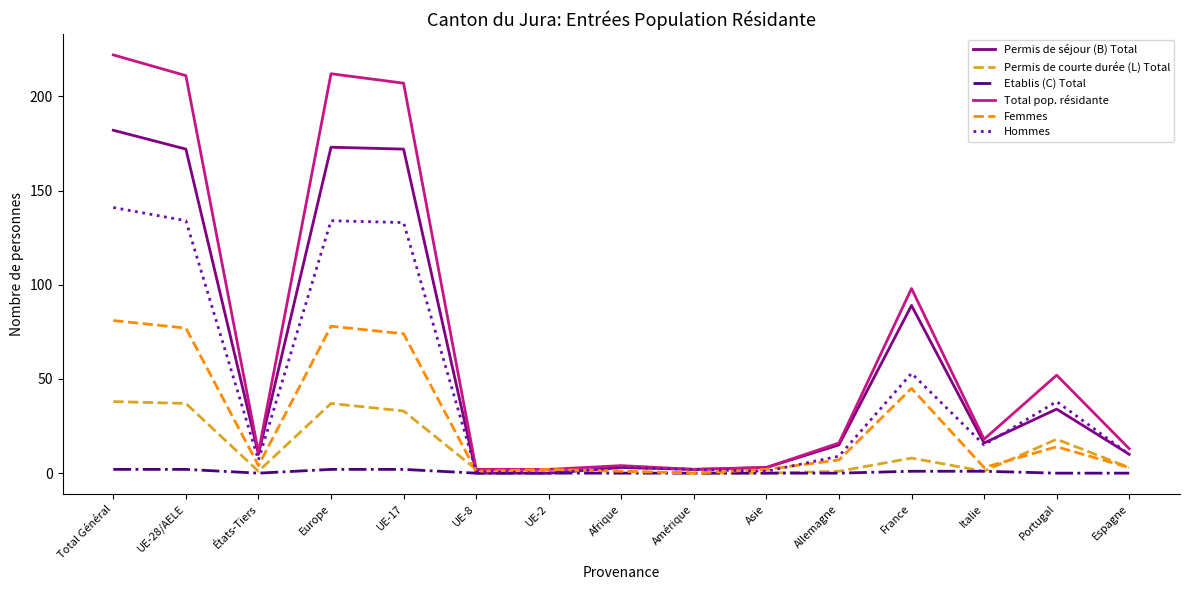

At which category is the sum across all series the highest?

Total Général